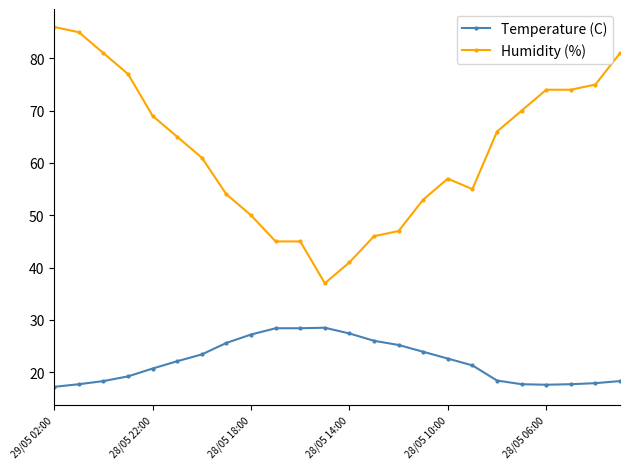

What is the difference between the maximum and minimum values in the Humidity (%) series?

49.0